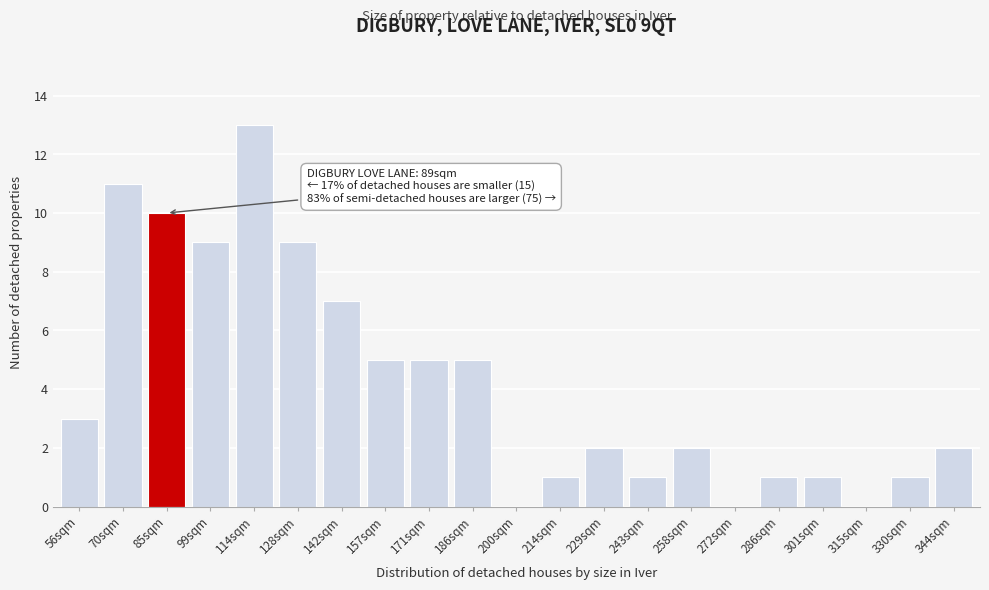

Reading left to right, what are all the values shown in this chart?

56sqm=3	70sqm=11	85sqm=10	99sqm=9	114sqm=13	128sqm=9	142sqm=7	157sqm=5	171sqm=5	186sqm=5	200sqm=0	214sqm=1	229sqm=2	243sqm=1	258sqm=2	272sqm=0	286sqm=1	301sqm=1	315sqm=0	330sqm=1	344sqm=2